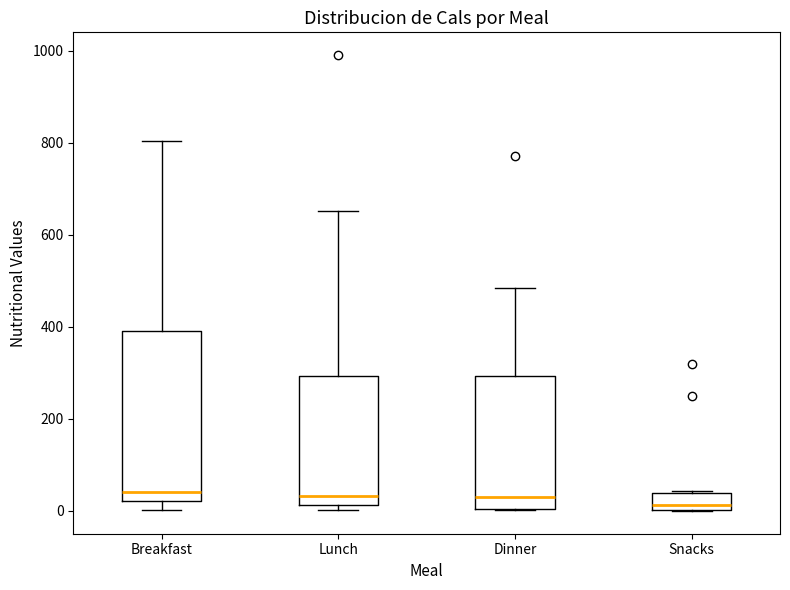

Comparing the boxes themselves (not the whiskers), which one is the tallest?

Breakfast